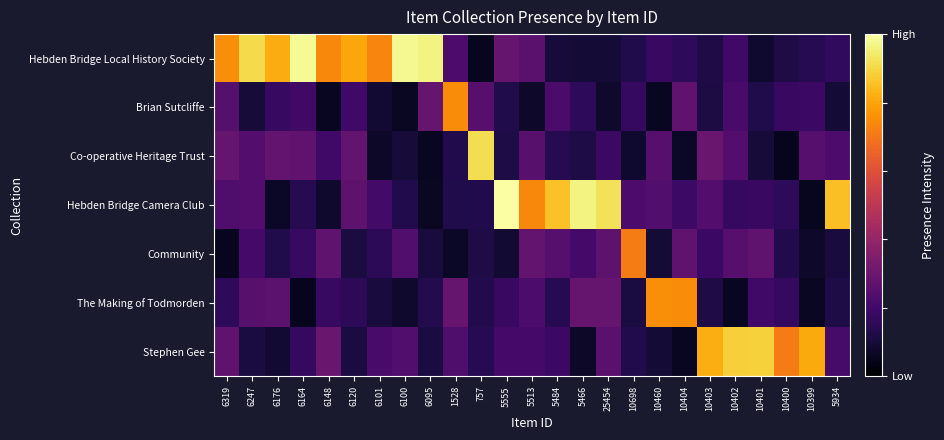

Reading left to right, list all the values displayed in this chart.

Hebden Bridge Local History Society: 6319=0.8	6247=0.9	6176=0.8	6164=1.0	6148=0.7	6120=0.8	6101=0.7	6100=1.0	6095=1.0	1528=0.2	757=0.1	5555=0.3	5513=0.3	5484=0.1	5466=0.1	25454=0.1	10698=0.1	10460=0.2	10404=0.2	10403=0.1	10402=0.2	10401=0.1	10400=0.1	10399=0.1	5934=0.2
Brian Sutcliffe: 6319=0.2	6247=0.1	6176=0.2	6164=0.2	6148=0.1	6120=0.2	6101=0.1	6100=0.1	6095=0.3	1528=0.7	757=0.3	5555=0.1	5513=0.1	5484=0.2	5466=0.2	25454=0.1	10698=0.2	10460=0.1	10404=0.3	10403=0.1	10402=0.2	10401=0.1	10400=0.2	10399=0.2	5934=0.1
Co-operative Heritage Trust: 6319=0.3	6247=0.2	6176=0.3	6164=0.3	6148=0.2	6120=0.3	6101=0.1	6100=0.1	6095=0.1	1528=0.1	757=0.9	5555=0.1	5513=0.3	5484=0.1	5466=0.1	25454=0.2	10698=0.1	10460=0.3	10404=0.1	10403=0.3	10402=0.2	10401=0.1	10400=0.1	10399=0.3	5934=0.2
Hebden Bridge Camera Club: 6319=0.2	6247=0.2	6176=0.1	6164=0.1	6148=0.1	6120=0.3	6101=0.2	6100=0.1	6095=0.1	1528=0.1	757=0.1	5555=1.0	5513=0.7	5484=0.9	5466=1.0	25454=0.9	10698=0.2	10460=0.2	10404=0.2	10403=0.2	10402=0.2	10401=0.2	10400=0.2	10399=0.1	5934=0.9
Community: 6319=0.1	6247=0.2	6176=0.1	6164=0.2	6148=0.3	6120=0.1	6101=0.2	6100=0.2	6095=0.1	1528=0.1	757=0.1	5555=0.1	5513=0.3	5484=0.3	5466=0.2	25454=0.3	10698=0.7	10460=0.1	10404=0.3	10403=0.2	10402=0.3	10401=0.3	10400=0.1	10399=0.1	5934=0.1
The Making of Todmorden: 6319=0.2	6247=0.3	6176=0.3	6164=0.1	6148=0.2	6120=0.2	6101=0.1	6100=0.1	6095=0.1	1528=0.3	757=0.1	5555=0.2	5513=0.2	5484=0.1	5466=0.3	25454=0.3	10698=0.1	10460=0.8	10404=0.7	10403=0.1	10402=0.1	10401=0.2	10400=0.2	10399=0.1	5934=0.1
Stephen Gee: 6319=0.3	6247=0.1	6176=0.1	6164=0.2	6148=0.3	6120=0.1	6101=0.2	6100=0.2	6095=0.1	1528=0.2	757=0.1	5555=0.2	5513=0.2	5484=0.2	5466=0.1	25454=0.3	10698=0.1	10460=0.1	10404=0.1	10403=0.8	10402=0.9	10401=0.9	10400=0.7	10399=0.8	5934=0.2